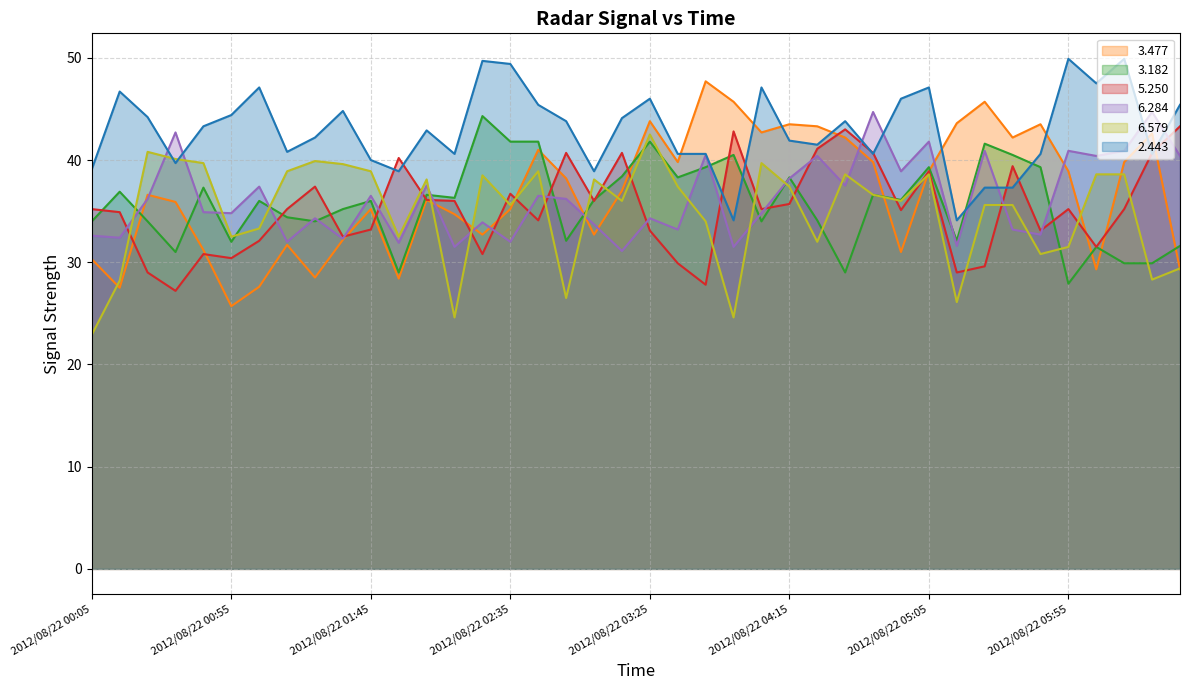

Reading left to right, list all the values displayed in this chart.

3.477: 2012/08/22 00:05=30.3	2012/08/22 00:15=27.5	2012/08/22 00:25=36.6	2012/08/22 00:35=35.9	2012/08/22 00:45=31.2	2012/08/22 00:55=25.7	2012/08/22 01:05=27.6	2012/08/22 01:15=31.7	2012/08/22 01:25=28.5	2012/08/22 01:35=32.2	2012/08/22 01:45=35.2	2012/08/22 01:55=28.4	2012/08/22 02:05=36.1	2012/08/22 02:15=34.7	2012/08/22 02:25=32.7	2012/08/22 02:35=35.2	2012/08/22 02:45=41.0	2012/08/22 02:55=38.2	2012/08/22 03:05=32.7	2012/08/22 03:15=37.0	2012/08/22 03:25=43.8	2012/08/22 03:35=39.8	2012/08/22 03:45=47.7	2012/08/22 03:55=45.7	2012/08/22 04:05=42.7	2012/08/22 04:15=43.5	2012/08/22 04:25=43.3	2012/08/22 04:35=42.2	2012/08/22 04:45=39.8	2012/08/22 04:55=31.0	2012/08/22 05:05=38.9	2012/08/22 05:15=43.6	2012/08/22 05:25=45.7	2012/08/22 05:35=42.2	2012/08/22 05:45=43.5	2012/08/22 05:55=38.9	2012/08/22 06:05=29.3	2012/08/22 06:15=39.8	2012/08/22 06:25=42.6	2012/08/22 06:35=29.3
3.182: 2012/08/22 00:05=34.0	2012/08/22 00:15=36.9	2012/08/22 00:25=34.0	2012/08/22 00:35=31.0	2012/08/22 00:45=37.3	2012/08/22 00:55=32.0	2012/08/22 01:05=36.0	2012/08/22 01:15=34.4	2012/08/22 01:25=34.0	2012/08/22 01:35=35.2	2012/08/22 01:45=36.0	2012/08/22 01:55=29.0	2012/08/22 02:05=36.6	2012/08/22 02:15=36.3	2012/08/22 02:25=44.3	2012/08/22 02:35=41.8	2012/08/22 02:45=41.8	2012/08/22 02:55=32.1	2012/08/22 03:05=36.1	2012/08/22 03:15=38.4	2012/08/22 03:25=41.8	2012/08/22 03:35=38.3	2012/08/22 03:45=39.3	2012/08/22 03:55=40.5	2012/08/22 04:05=34.0	2012/08/22 04:15=38.3	2012/08/22 04:25=34.1	2012/08/22 04:35=29.0	2012/08/22 04:45=36.6	2012/08/22 04:55=36.1	2012/08/22 05:05=39.3	2012/08/22 05:15=32.1	2012/08/22 05:25=41.6	2012/08/22 05:35=40.5	2012/08/22 05:45=39.3	2012/08/22 05:55=27.9	2012/08/22 06:05=31.5	2012/08/22 06:15=29.9	2012/08/22 06:25=29.9	2012/08/22 06:35=31.6
5.250: 2012/08/22 00:05=35.2	2012/08/22 00:15=34.9	2012/08/22 00:25=29.0	2012/08/22 00:35=27.2	2012/08/22 00:45=30.8	2012/08/22 00:55=30.4	2012/08/22 01:05=32.1	2012/08/22 01:15=35.2	2012/08/22 01:25=37.4	2012/08/22 01:35=32.5	2012/08/22 01:45=33.2	2012/08/22 01:55=40.2	2012/08/22 02:05=36.1	2012/08/22 02:15=36.0	2012/08/22 02:25=30.8	2012/08/22 02:35=36.7	2012/08/22 02:45=34.1	2012/08/22 02:55=40.7	2012/08/22 03:05=36.0	2012/08/22 03:15=40.7	2012/08/22 03:25=33.1	2012/08/22 03:35=29.9	2012/08/22 03:45=27.8	2012/08/22 03:55=42.8	2012/08/22 04:05=35.2	2012/08/22 04:15=35.7	2012/08/22 04:25=41.1	2012/08/22 04:35=43.0	2012/08/22 04:45=40.7	2012/08/22 04:55=35.1	2012/08/22 05:05=38.9	2012/08/22 05:15=29.0	2012/08/22 05:25=29.6	2012/08/22 05:35=39.4	2012/08/22 05:45=33.1	2012/08/22 05:55=35.2	2012/08/22 06:05=31.5	2012/08/22 06:15=35.2	2012/08/22 06:25=40.7	2012/08/22 06:35=43.3
6.284: 2012/08/22 00:05=32.6	2012/08/22 00:15=32.4	2012/08/22 00:25=36.2	2012/08/22 00:35=42.7	2012/08/22 00:45=34.9	2012/08/22 00:55=34.8	2012/08/22 01:05=37.4	2012/08/22 01:15=32.0	2012/08/22 01:25=34.3	2012/08/22 01:35=32.3	2012/08/22 01:45=36.5	2012/08/22 01:55=31.9	2012/08/22 02:05=37.5	2012/08/22 02:15=31.5	2012/08/22 02:25=33.9	2012/08/22 02:35=32.0	2012/08/22 02:45=36.5	2012/08/22 02:55=36.2	2012/08/22 03:05=33.7	2012/08/22 03:15=31.1	2012/08/22 03:25=34.3	2012/08/22 03:35=33.2	2012/08/22 03:45=40.5	2012/08/22 03:55=31.5	2012/08/22 04:05=34.8	2012/08/22 04:15=38.2	2012/08/22 04:25=40.4	2012/08/22 04:35=37.5	2012/08/22 04:45=44.7	2012/08/22 04:55=38.9	2012/08/22 05:05=41.8	2012/08/22 05:15=31.6	2012/08/22 05:25=40.9	2012/08/22 05:35=33.2	2012/08/22 05:45=32.7	2012/08/22 05:55=40.9	2012/08/22 06:05=40.4	2012/08/22 06:15=40.9	2012/08/22 06:25=44.7	2012/08/22 06:35=40.4
6.579: 2012/08/22 00:05=22.9	2012/08/22 00:15=28.2	2012/08/22 00:25=40.8	2012/08/22 00:35=40.1	2012/08/22 00:45=39.7	2012/08/22 00:55=32.5	2012/08/22 01:05=33.3	2012/08/22 01:15=38.9	2012/08/22 01:25=39.9	2012/08/22 01:35=39.6	2012/08/22 01:45=38.9	2012/08/22 01:55=32.5	2012/08/22 02:05=38.1	2012/08/22 02:15=24.6	2012/08/22 02:25=38.5	2012/08/22 02:35=35.6	2012/08/22 02:45=38.9	2012/08/22 02:55=26.5	2012/08/22 03:05=38.1	2012/08/22 03:15=36.0	2012/08/22 03:25=42.5	2012/08/22 03:35=37.4	2012/08/22 03:45=34.0	2012/08/22 03:55=24.6	2012/08/22 04:05=39.7	2012/08/22 04:15=37.4	2012/08/22 04:25=32.0	2012/08/22 04:35=38.6	2012/08/22 04:45=36.6	2012/08/22 04:55=36.0	2012/08/22 05:05=38.6	2012/08/22 05:15=26.1	2012/08/22 05:25=35.6	2012/08/22 05:35=35.6	2012/08/22 05:45=30.8	2012/08/22 05:55=31.5	2012/08/22 06:05=38.6	2012/08/22 06:15=38.6	2012/08/22 06:25=28.3	2012/08/22 06:35=29.4
2.443: 2012/08/22 00:05=39.1	2012/08/22 00:15=46.7	2012/08/22 00:25=44.2	2012/08/22 00:35=39.7	2012/08/22 00:45=43.3	2012/08/22 00:55=44.4	2012/08/22 01:05=47.1	2012/08/22 01:15=40.8	2012/08/22 01:25=42.2	2012/08/22 01:35=44.8	2012/08/22 01:45=40.0	2012/08/22 01:55=38.9	2012/08/22 02:05=42.9	2012/08/22 02:15=40.6	2012/08/22 02:25=49.7	2012/08/22 02:35=49.4	2012/08/22 02:45=45.4	2012/08/22 02:55=43.8	2012/08/22 03:05=38.9	2012/08/22 03:15=44.1	2012/08/22 03:25=46.0	2012/08/22 03:35=40.6	2012/08/22 03:45=40.6	2012/08/22 03:55=34.1	2012/08/22 04:05=47.1	2012/08/22 04:15=41.9	2012/08/22 04:25=41.5	2012/08/22 04:35=43.8	2012/08/22 04:45=40.6	2012/08/22 04:55=46.0	2012/08/22 05:05=47.1	2012/08/22 05:15=34.1	2012/08/22 05:25=37.3	2012/08/22 05:35=37.3	2012/08/22 05:45=40.6	2012/08/22 05:55=49.9	2012/08/22 06:05=47.5	2012/08/22 06:15=49.9	2012/08/22 06:25=40.6	2012/08/22 06:35=45.4